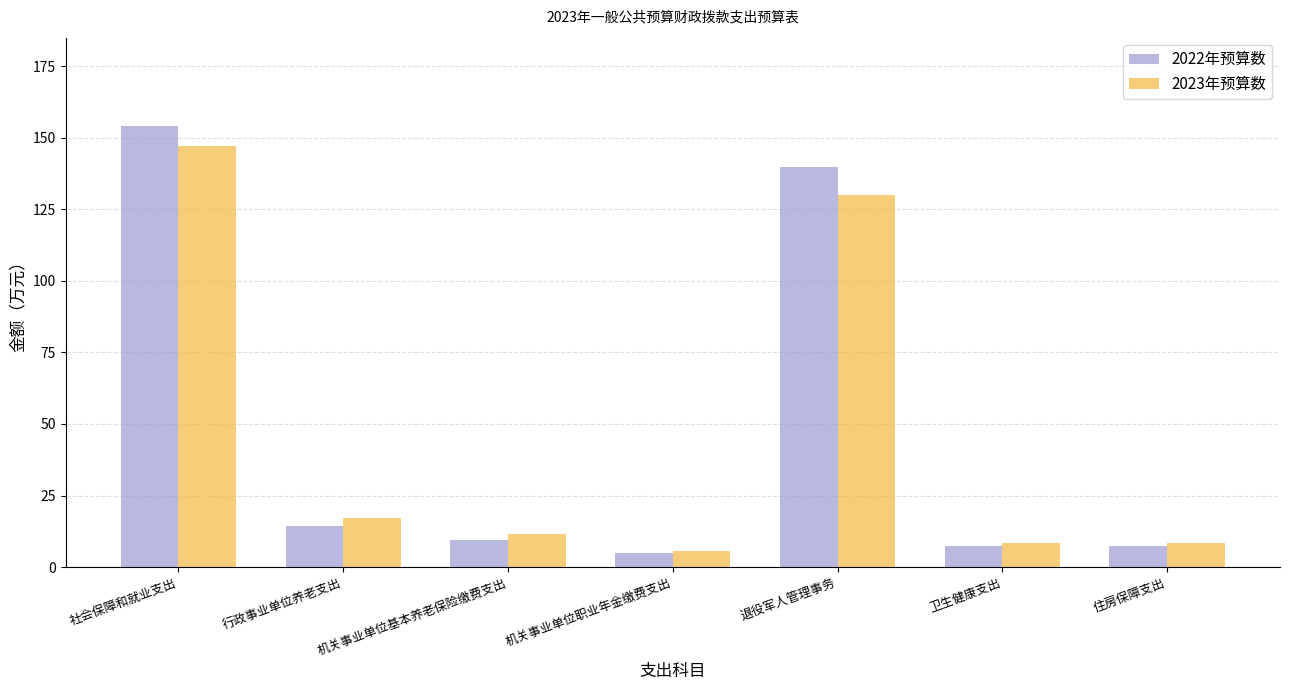

Which series has the widest spread of values?

2022年预算数